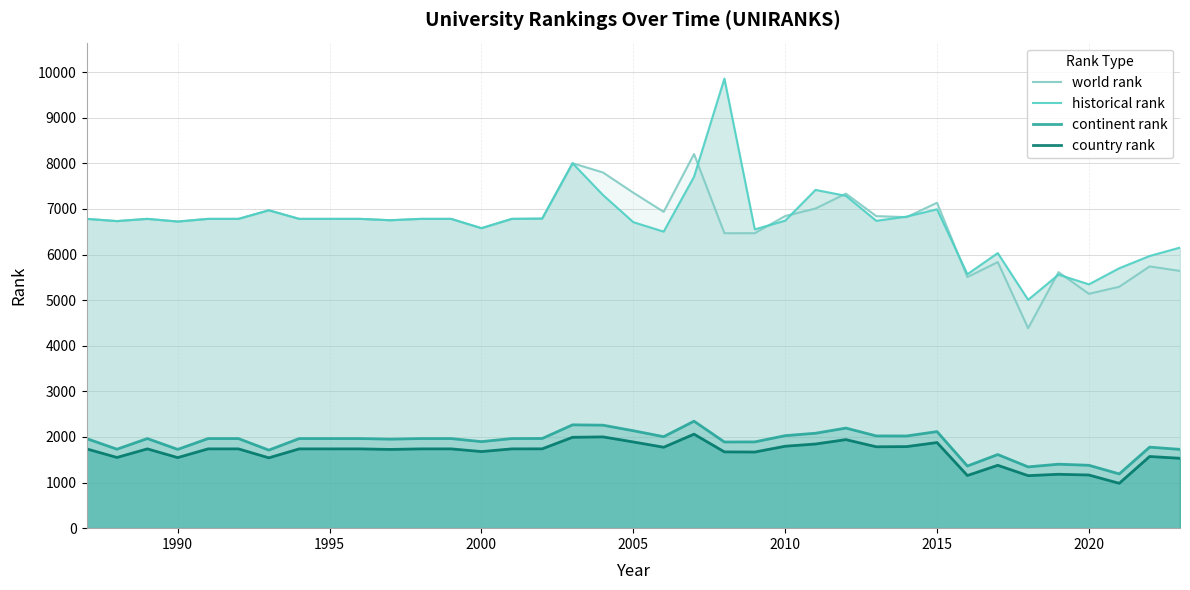

What is the minimum value shown in the chart?

984